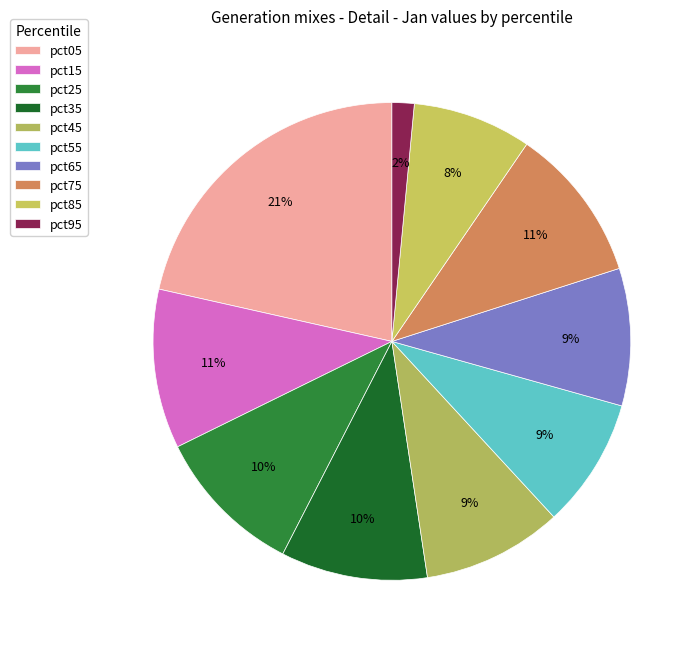

True or false: pct25 accounts for 10% of the total.

True